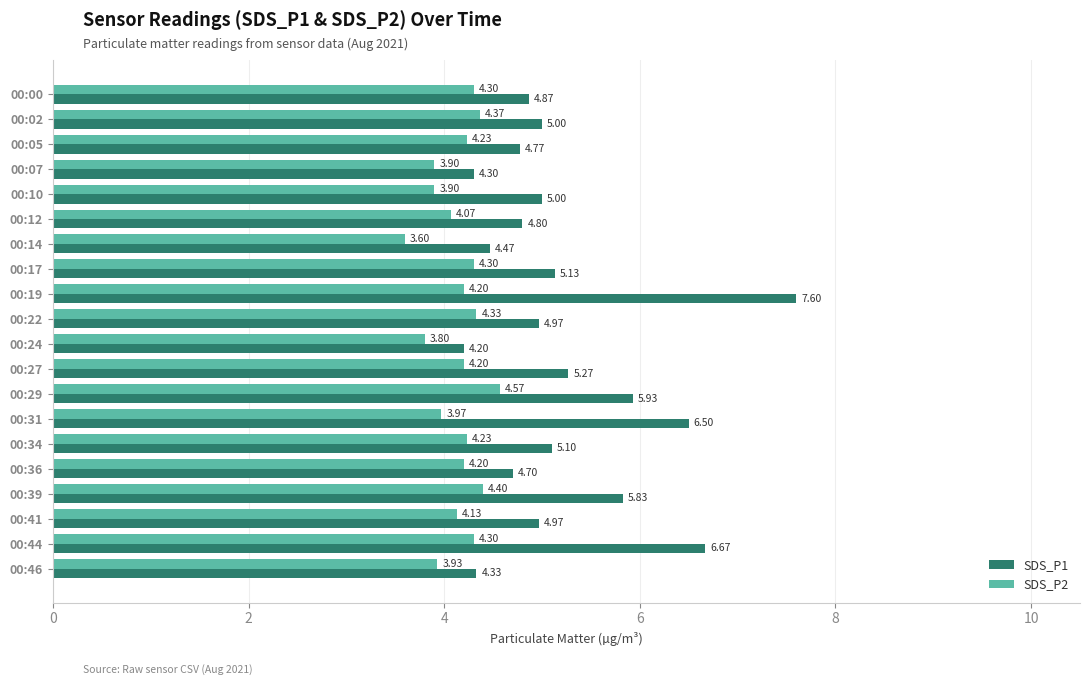

What is the total value across all series at 00:10?

8.9